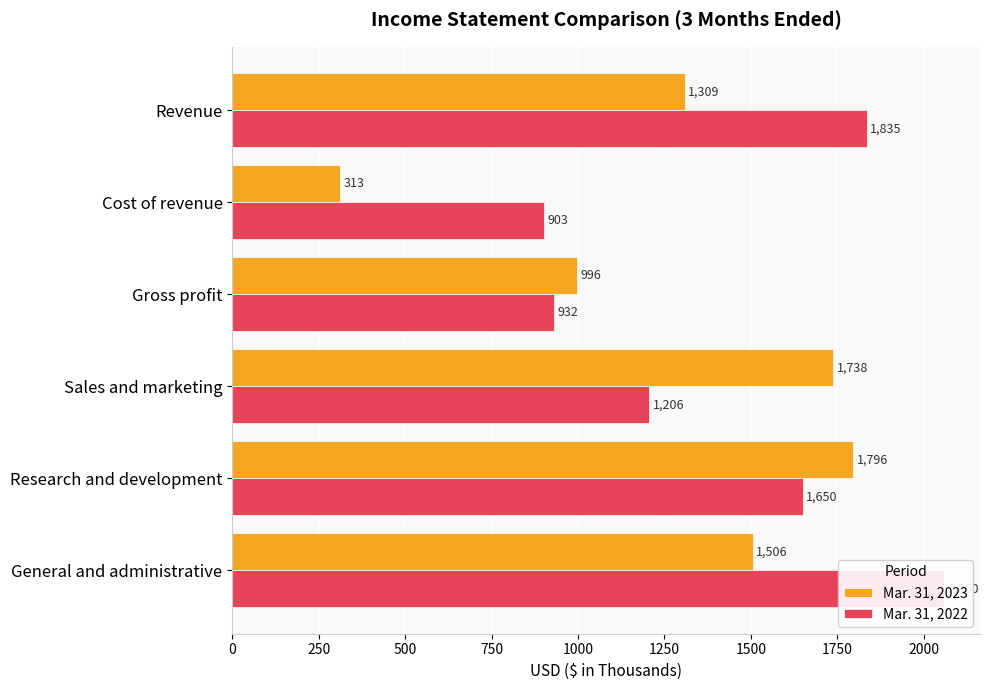

How many data points in Mar. 31, 2022 are less than 1650?

3